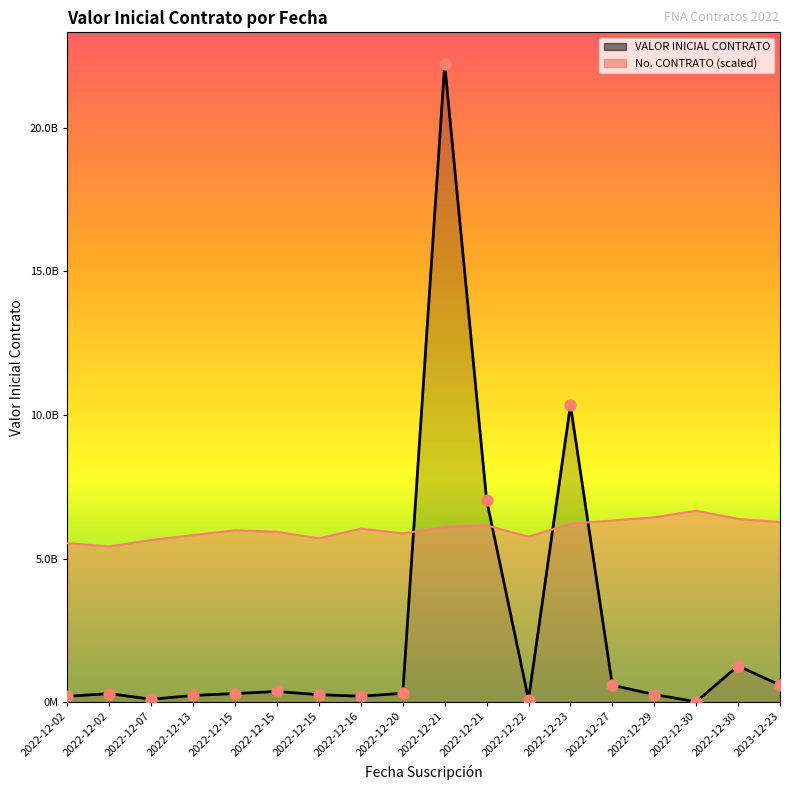

At which category is the sum across all series the highest?

2022-12-21